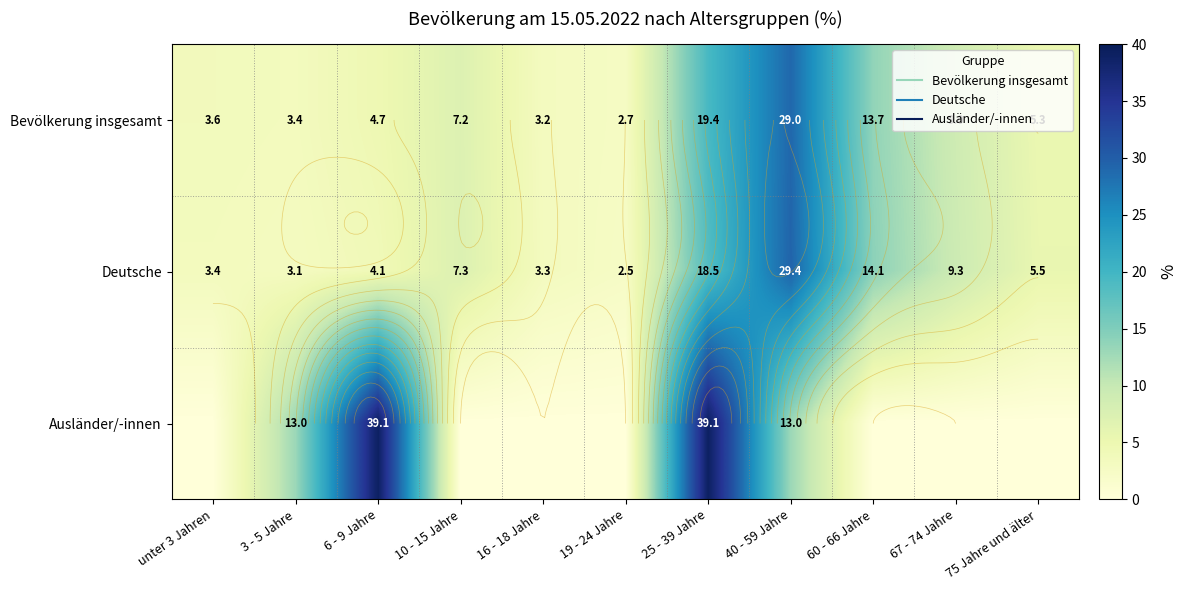

List the series in order of their peak value, highest first.

Ausländer/-innen, Deutsche, Bevölkerung insgesamt